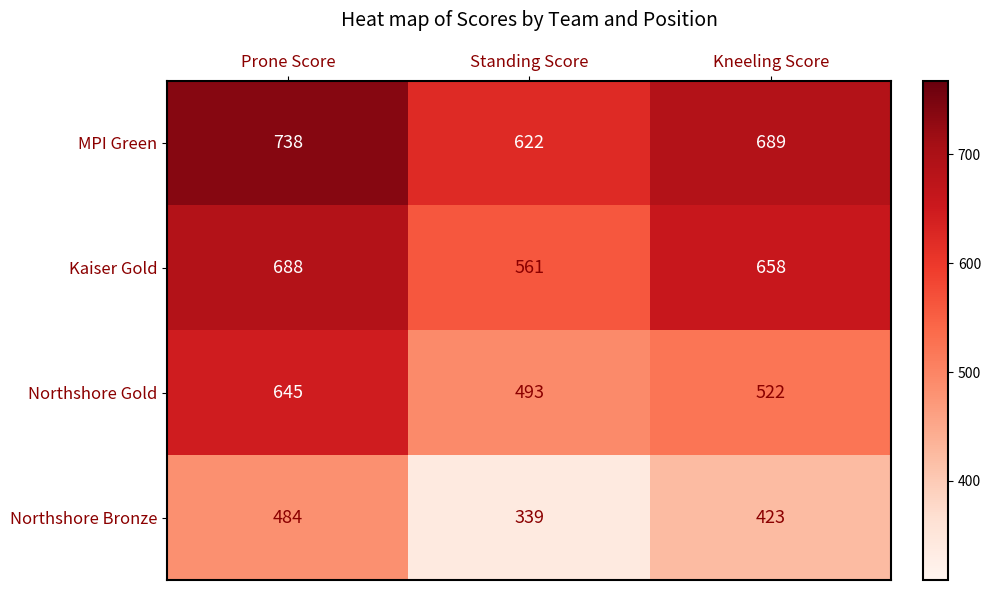

Count the number of data series in this chart.

4